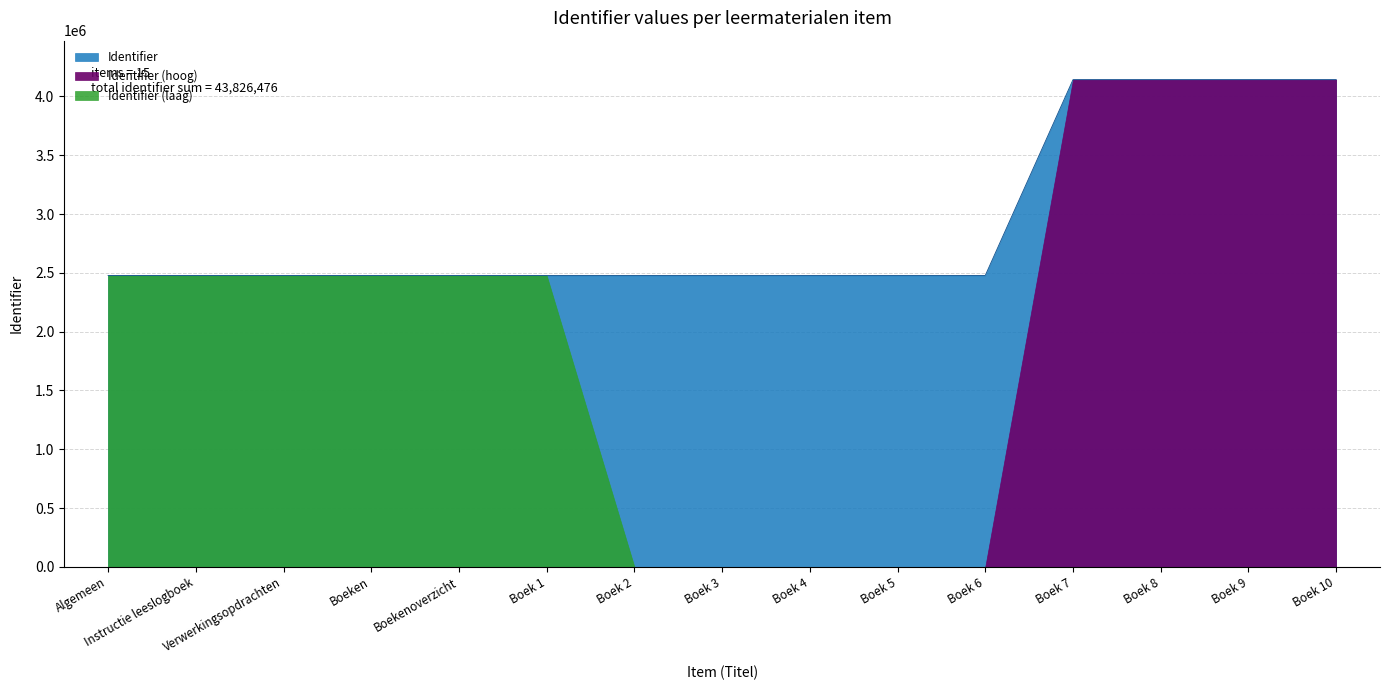

What is the greatest value displayed?

4142669